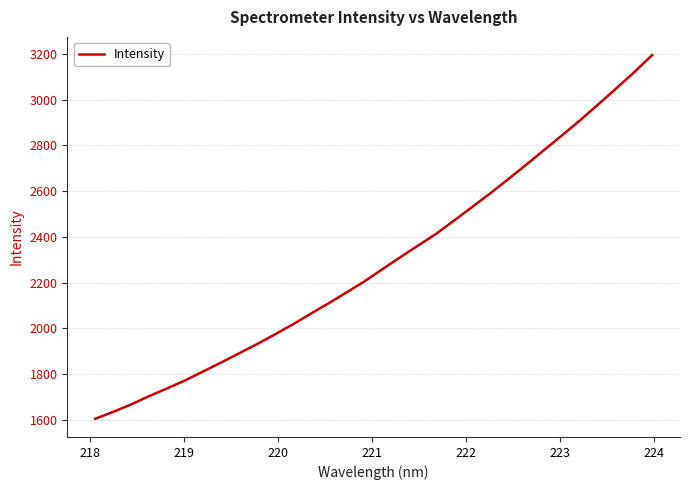

What is the greatest value displayed?

3195.0